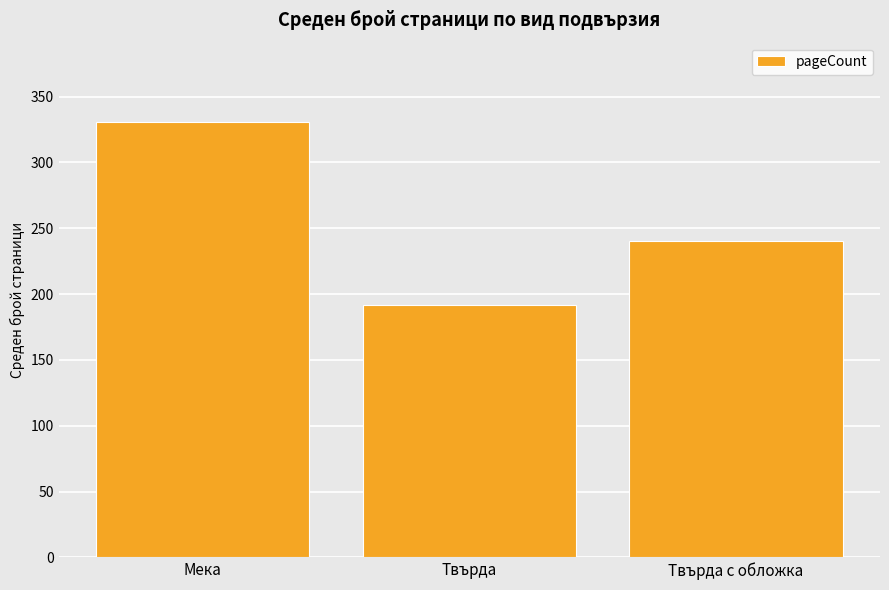

Rank the categories by value from lowest to highest.

Твърда, Твърда с обложка, Мека